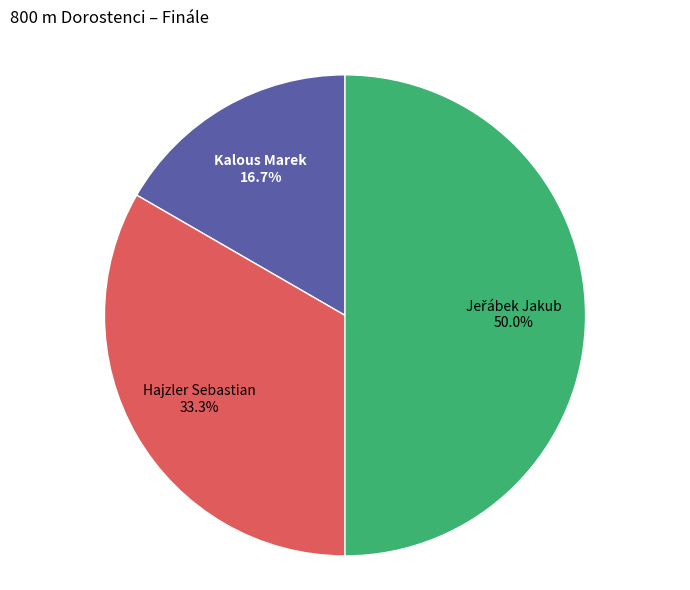

How much of the chart is everything except Kalous Marek?

83.3%